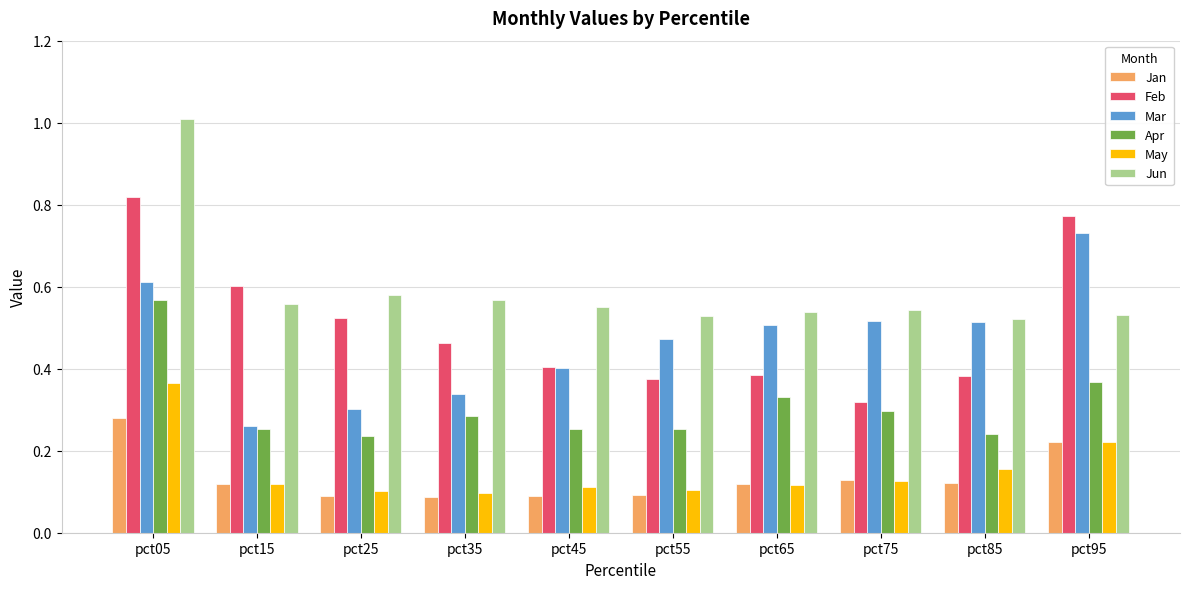

True or false: Jun has a value of 0.6 at pct45.

True